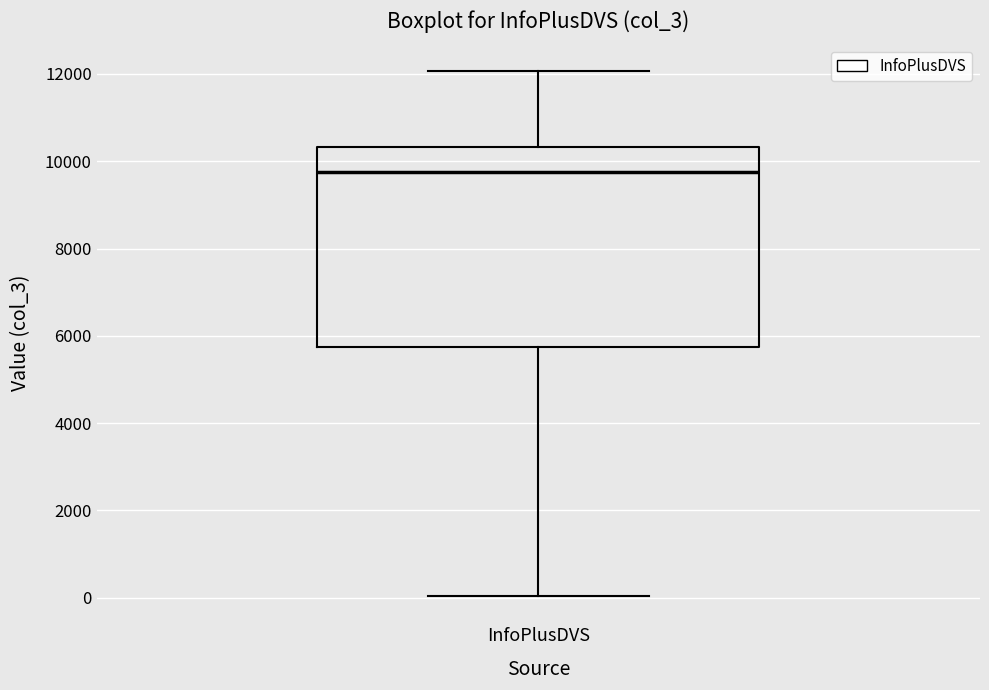

Where is the upper edge of the box for InfoPlusDVS on the y-axis? The values are not printed on the chart, so give them approximately, as read against the axis.

10400